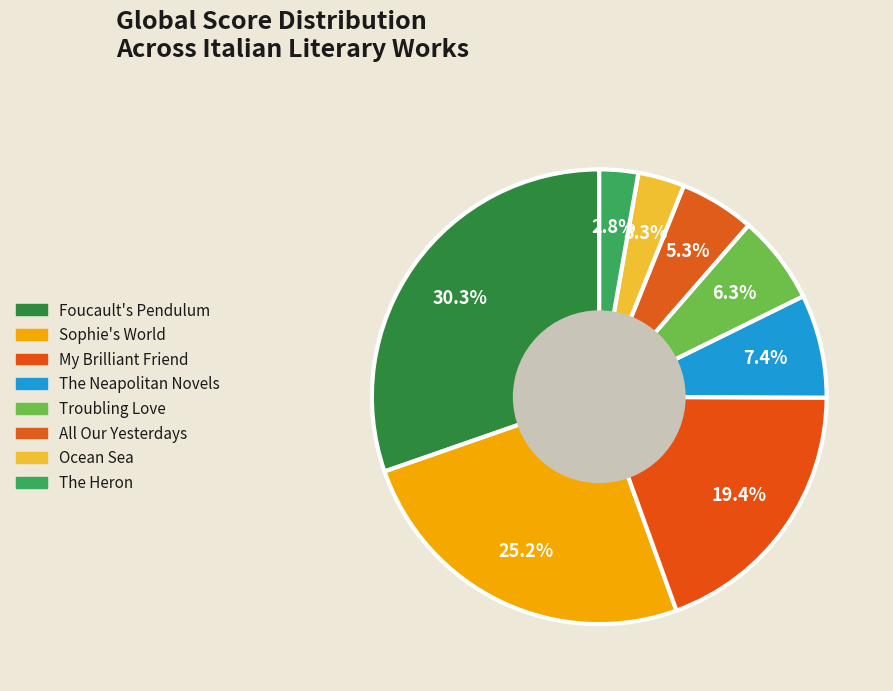

Combined, do All Our Yesterdays and Sophie's World account for over 50%?

No